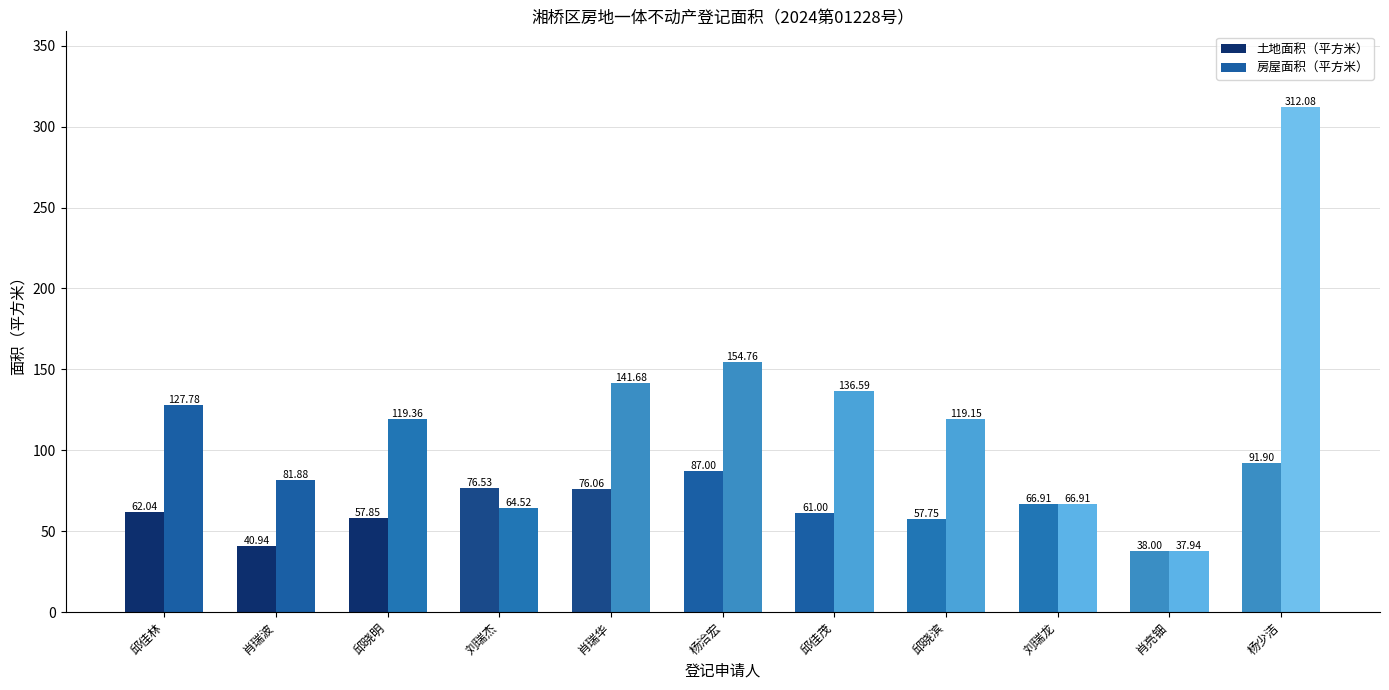

What is the maximum value for 房屋面积（平方米）?

312.1